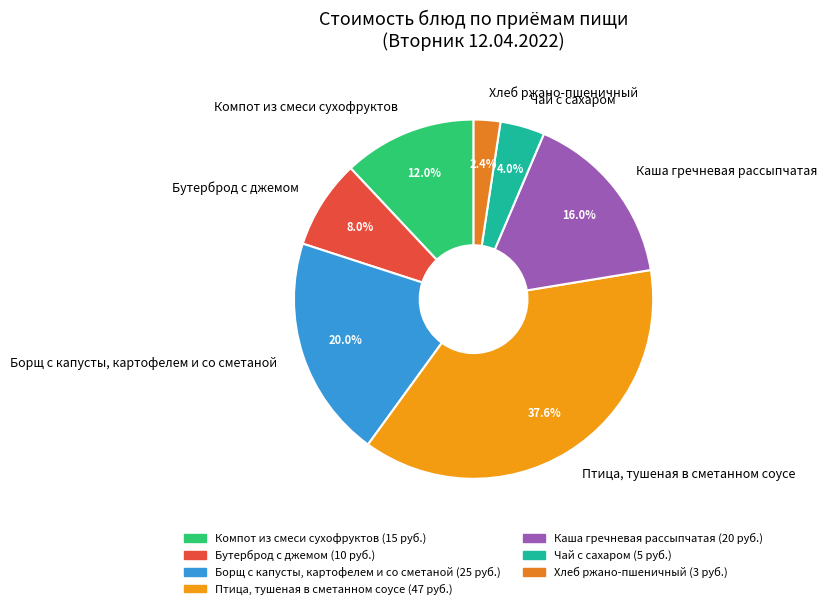

Which has a higher value, Бутерброд с джемом or Птица, тушеная в сметанном соусе?

Птица, тушеная в сметанном соусе